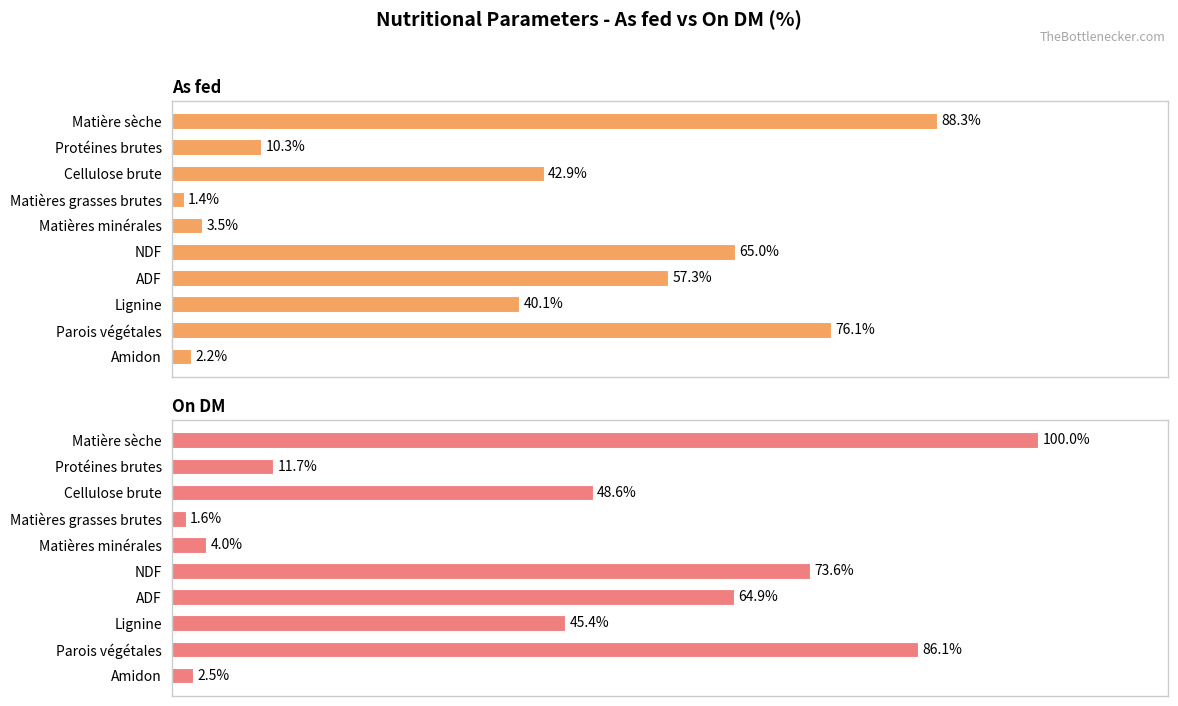

What is the average value of the On DM series?

43.8